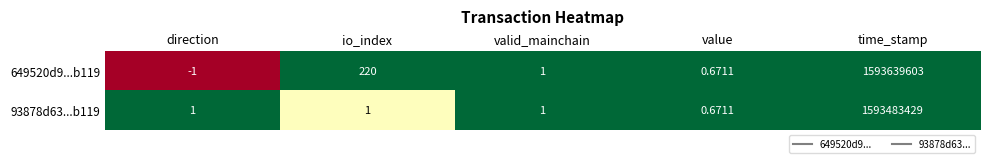

At which label does 93878d63...b119 reach its peak?

time_stamp